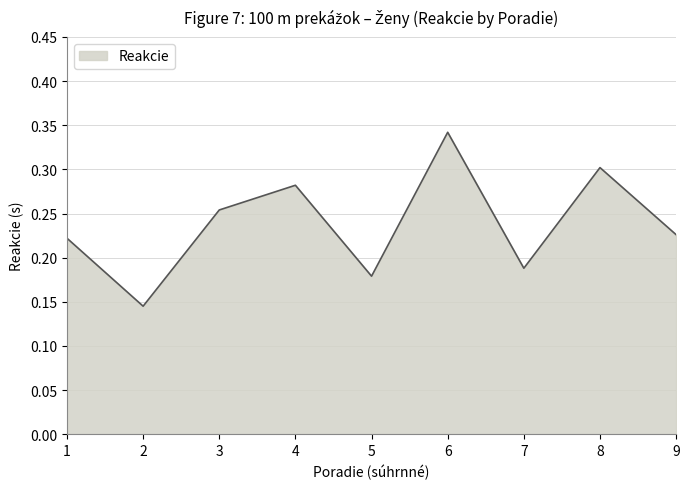

The chart shows a value of 0.3 at 4. True or false?

True